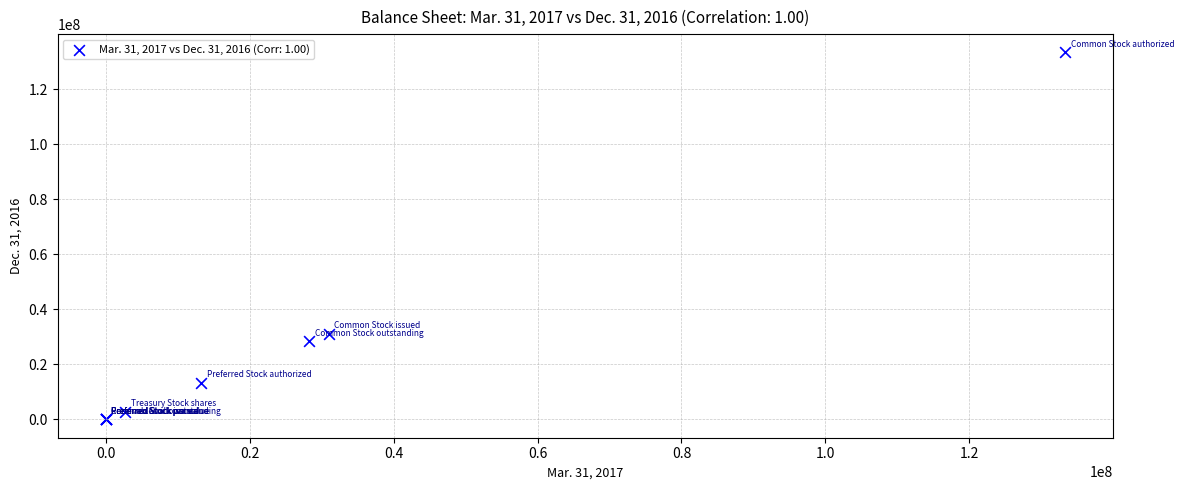

What Y value in the scatter plot is closest to 66650000?

31000000.0